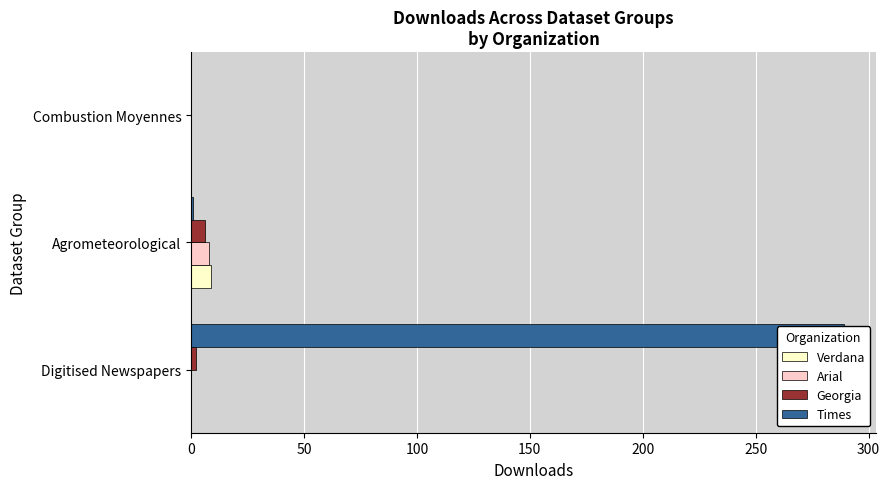

How many bars are there in total?

12